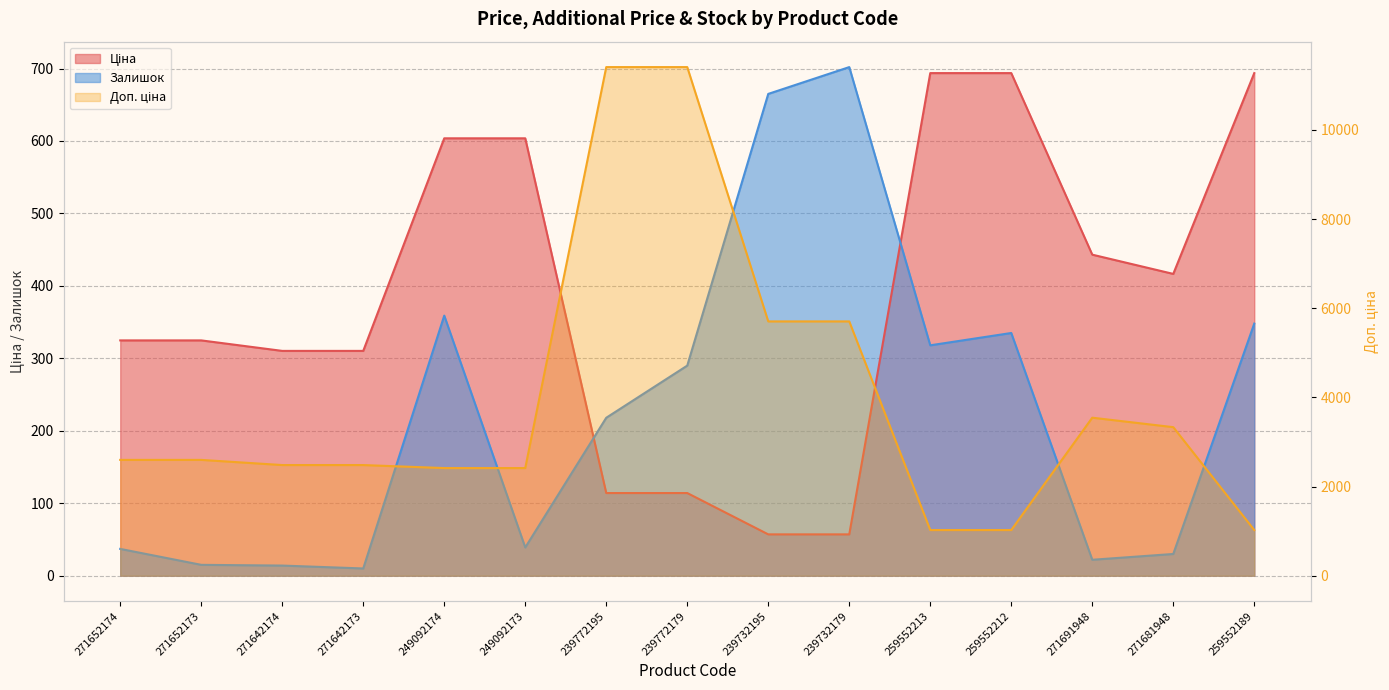

Which series has the widest spread of values?

Доп. ціна